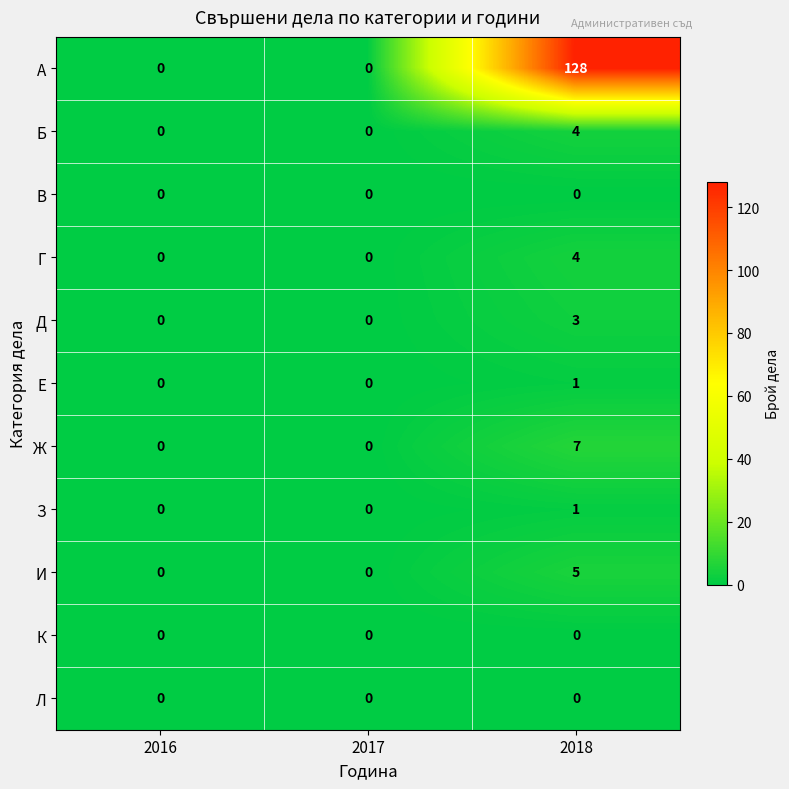

The Д series shows 3 at 2018. True or false?

True